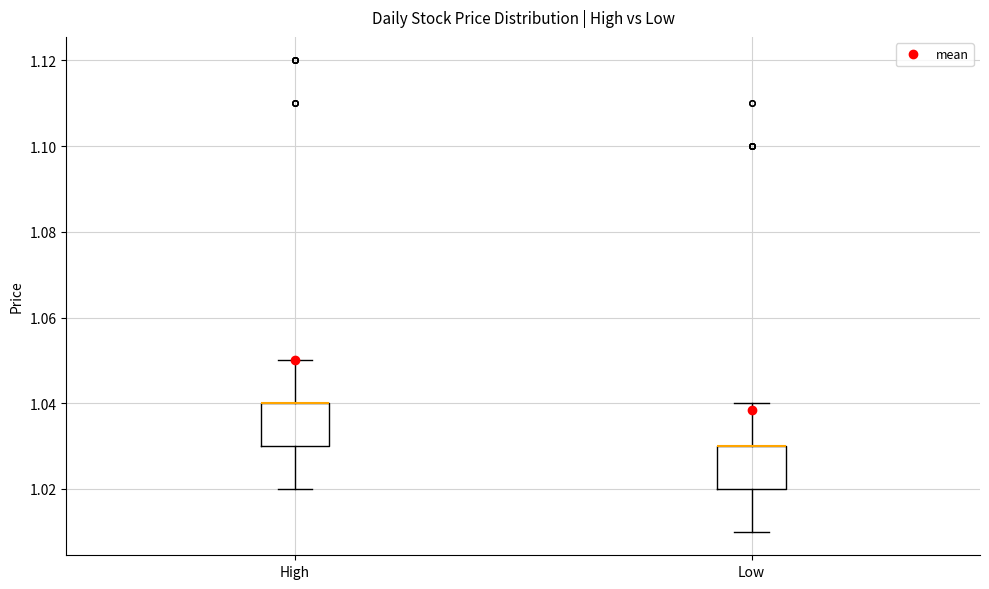

Where does the upper whisker of the box for High end on the y-axis? The values are not printed on the chart, so give them approximately, as read against the axis.

1.05